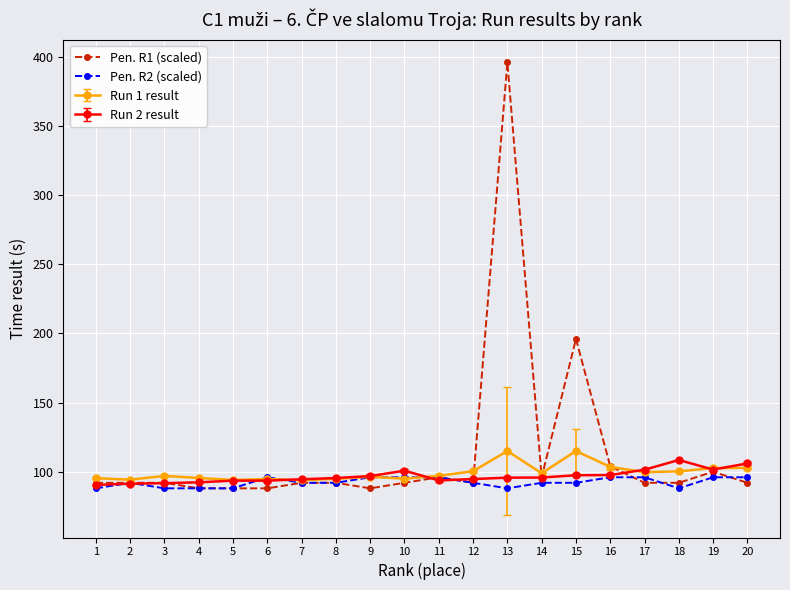

What are all the series names shown in the legend?

Pen. R1 (scaled), Pen. R2 (scaled), Run 1 result, Run 2 result